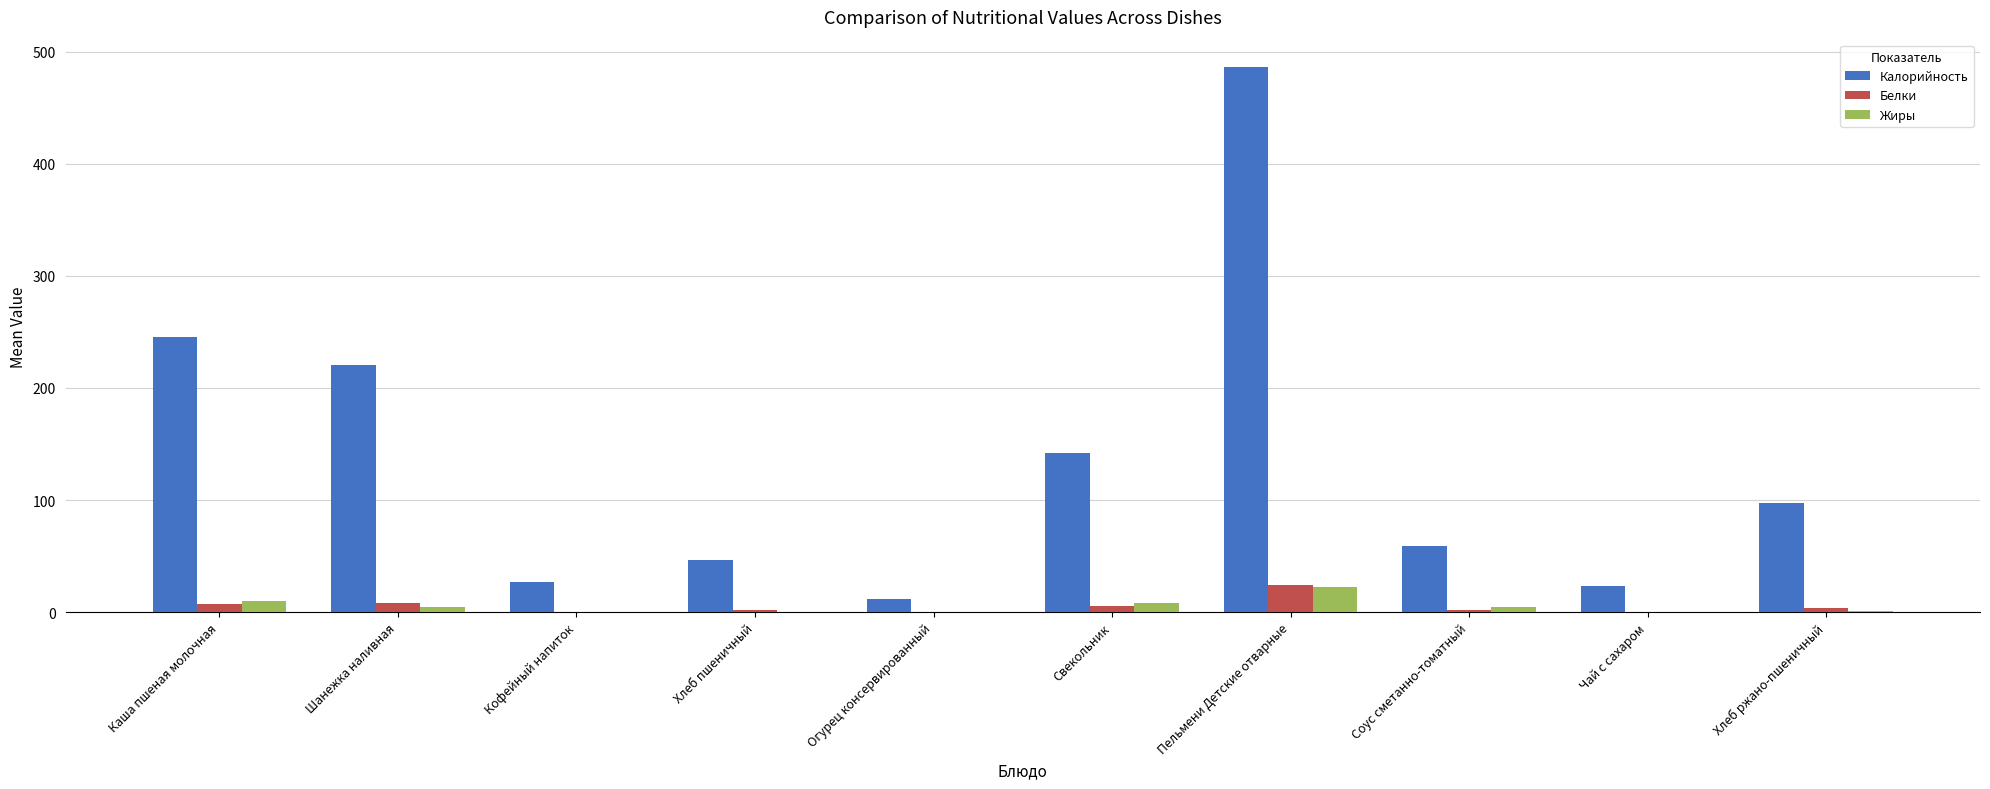

What is the sum of all Жиры values?

50.4